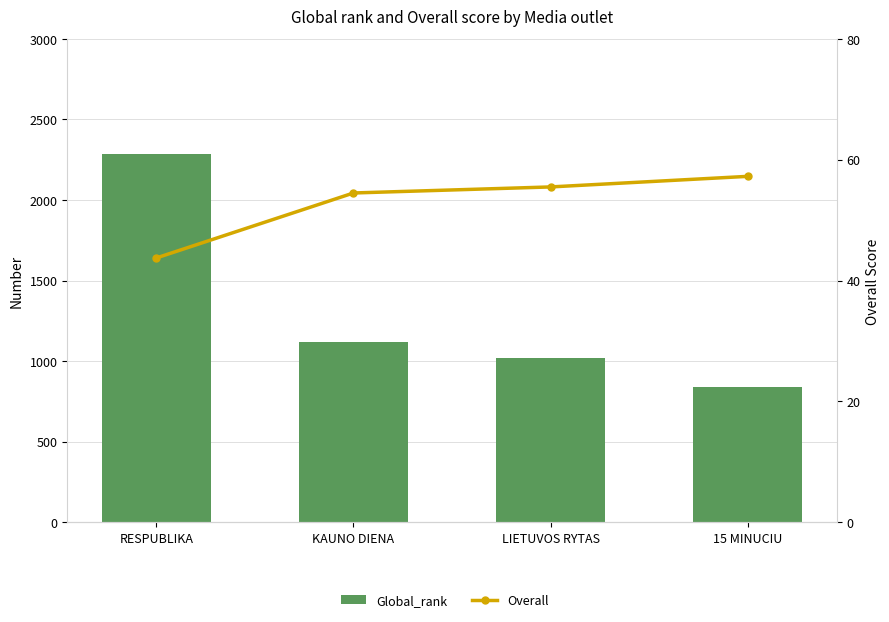

What is the difference between the maximum and minimum values in the Global_rank series?

1449.0